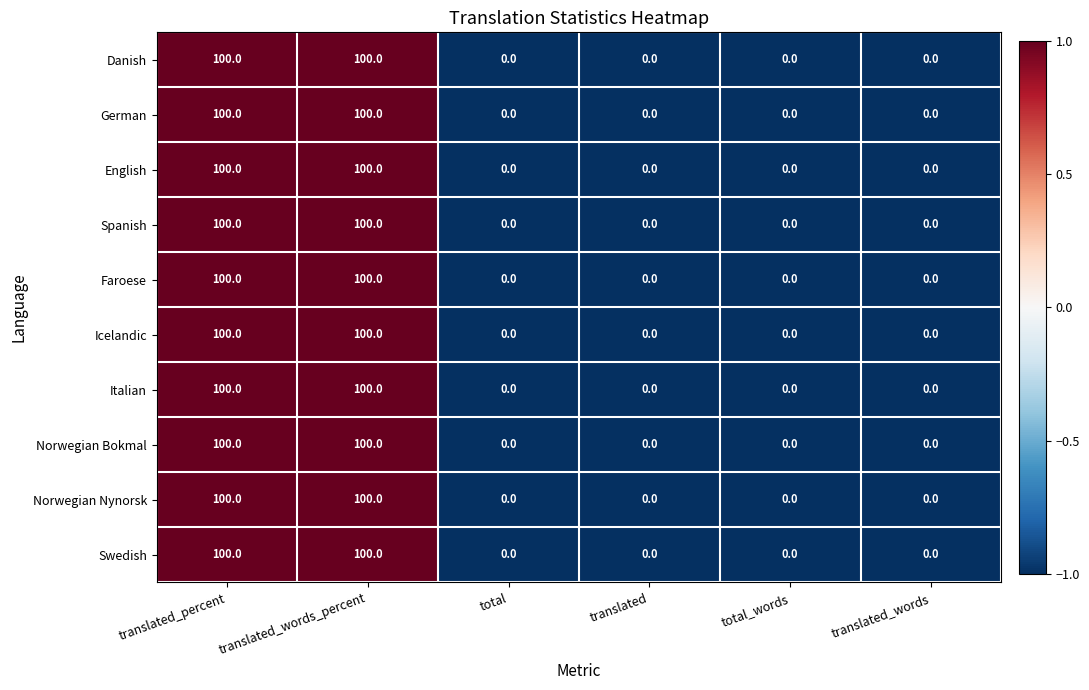

What is the maximum value shown in the chart?

100